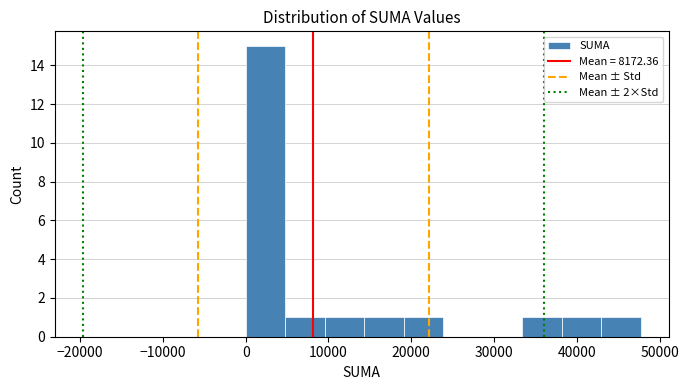

Reading left to right, list every bar in this chart as the range it spans on the x-axis followed by its height. Neither the bar edges nor the heights are printed on the chart, so give them approximately, as read against the axes.

0 to 5000: 15
5000 to 10000: 1
10000 to 14000: 1
14000 to 19000: 1
19000 to 24000: 1
24000 to 29000: 0
29000 to 33000: 0
33000 to 38000: 1
38000 to 43000: 1
43000 to 48000: 1